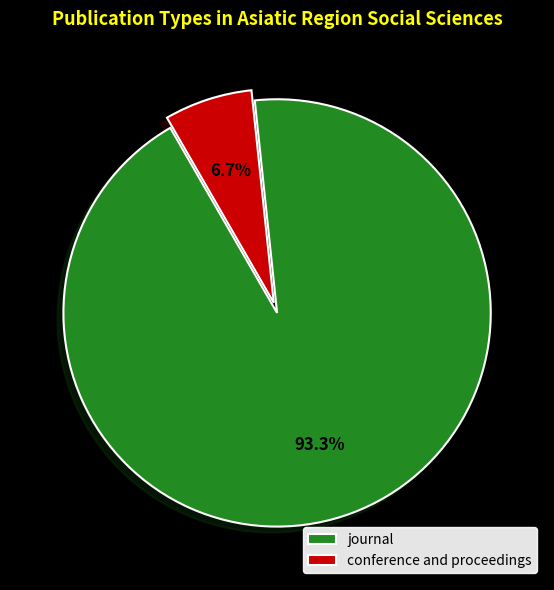

Count the number of slices in the pie.

2